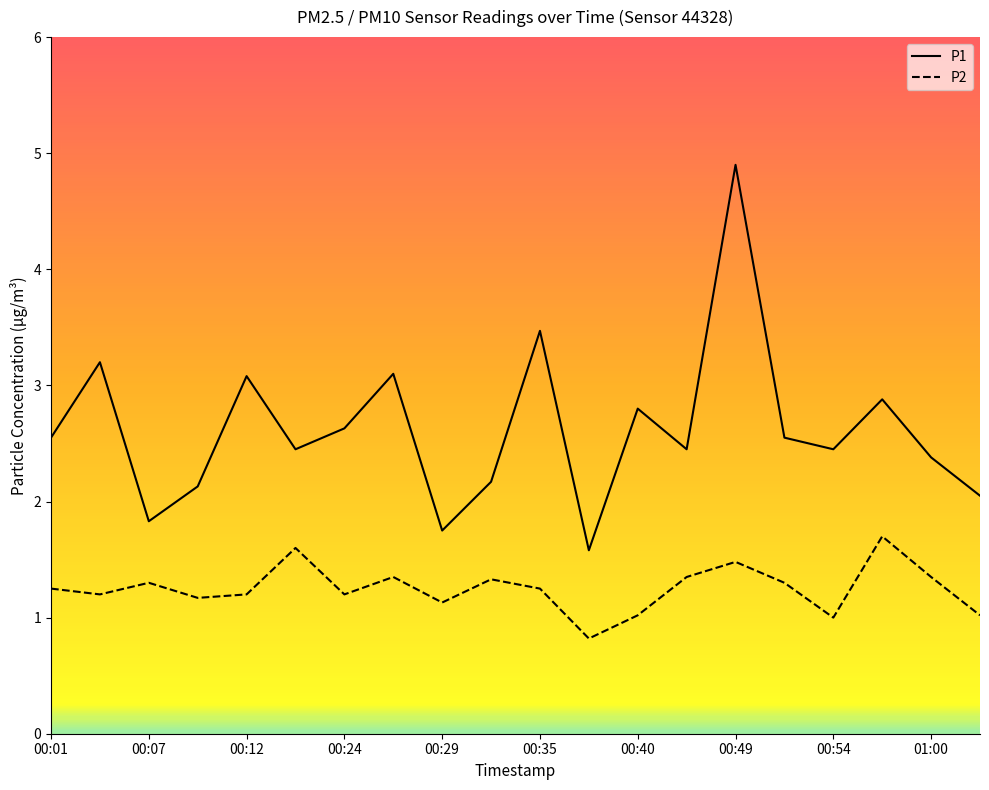

Does the chart have visible grid lines?

No